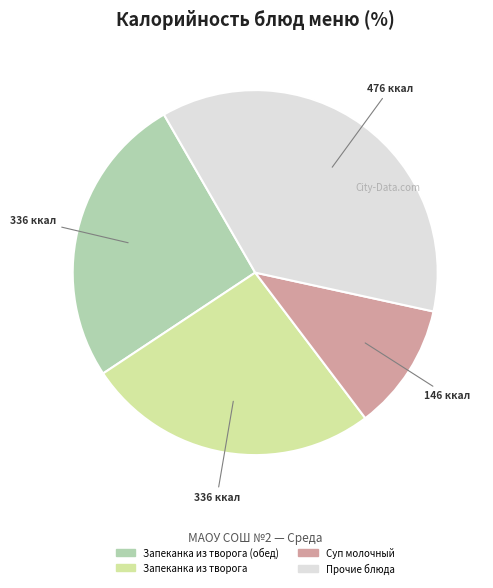

Is there a majority slice in this chart?

No